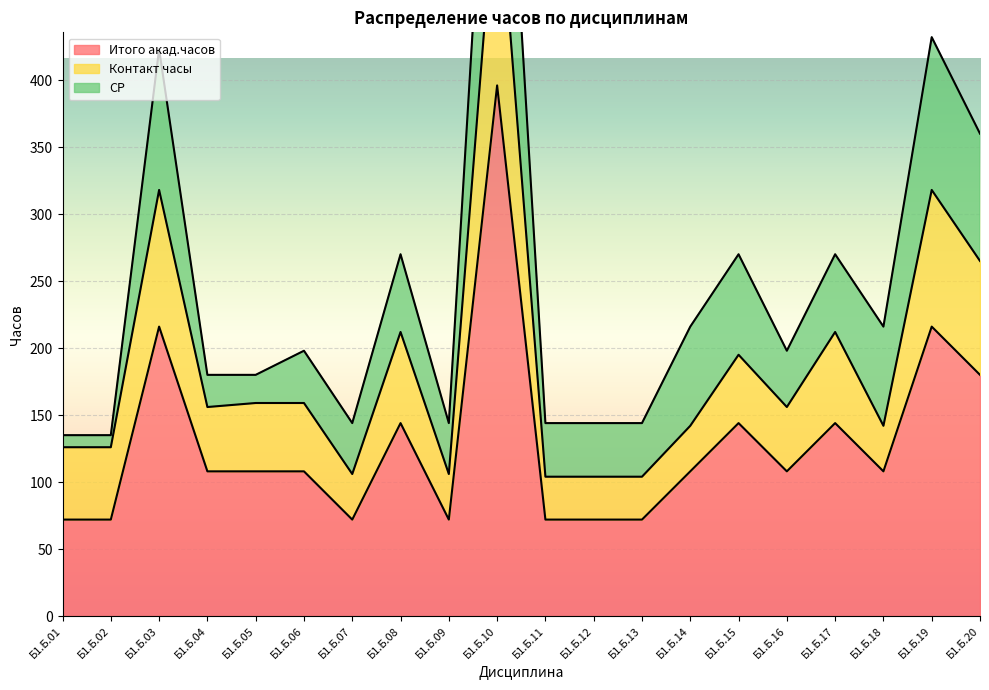

Count the number of categories in the chart.

20